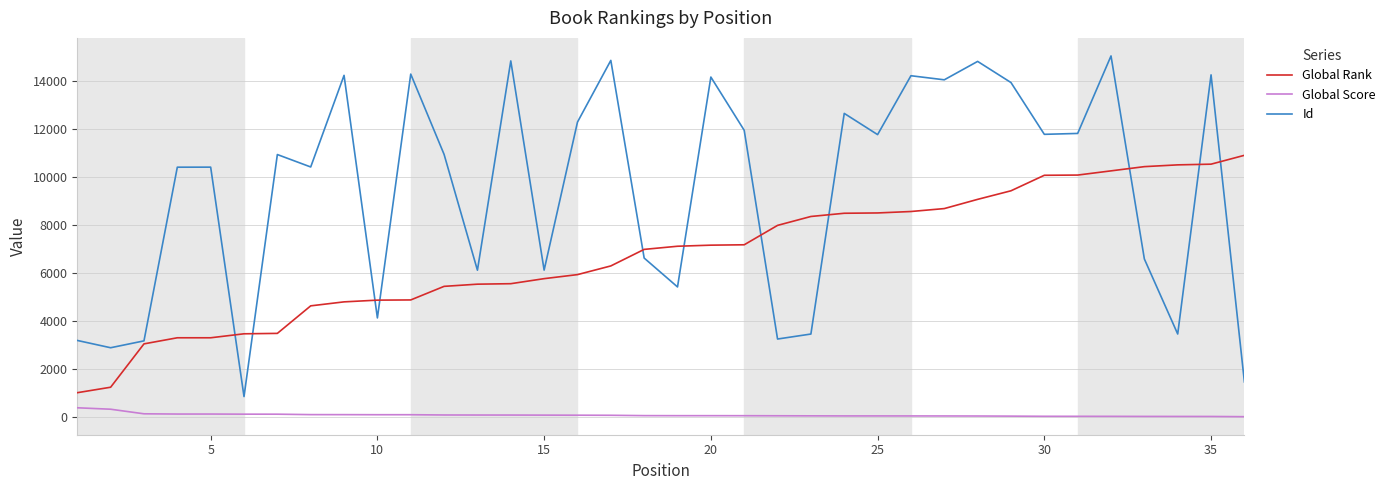

Which series has the widest spread of values?

Id